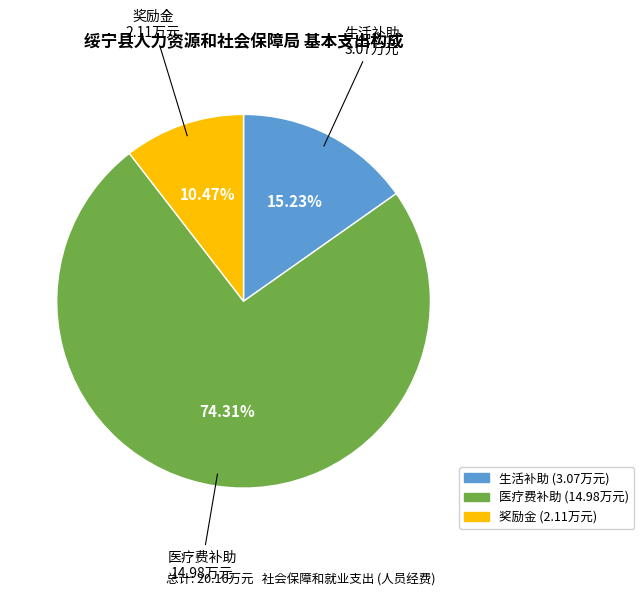

What is the largest slice in the pie chart?

医疗费补助